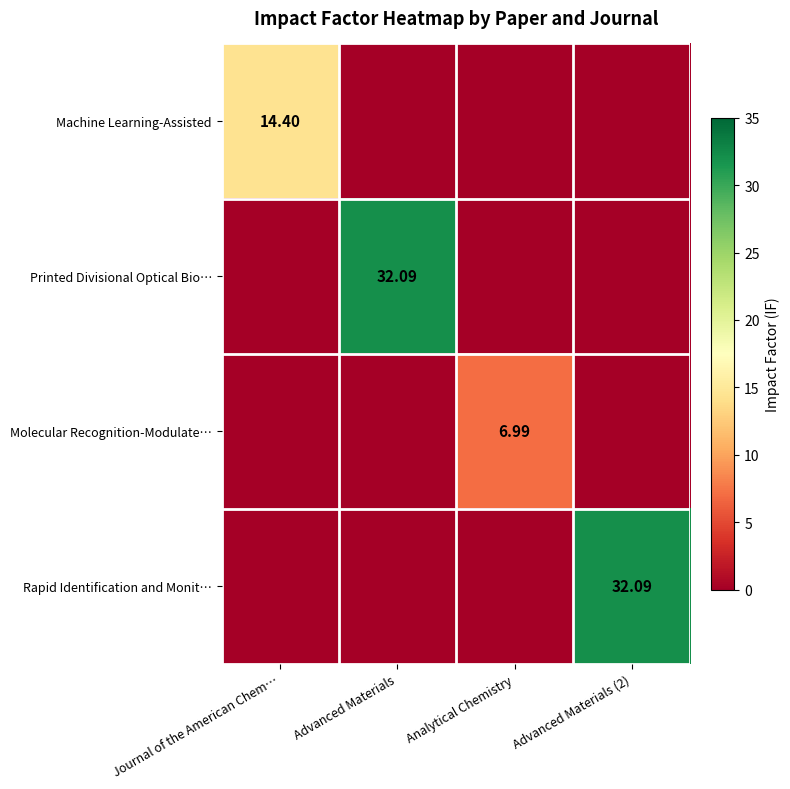

At which category is the sum across all series the highest?

Advanced Materials